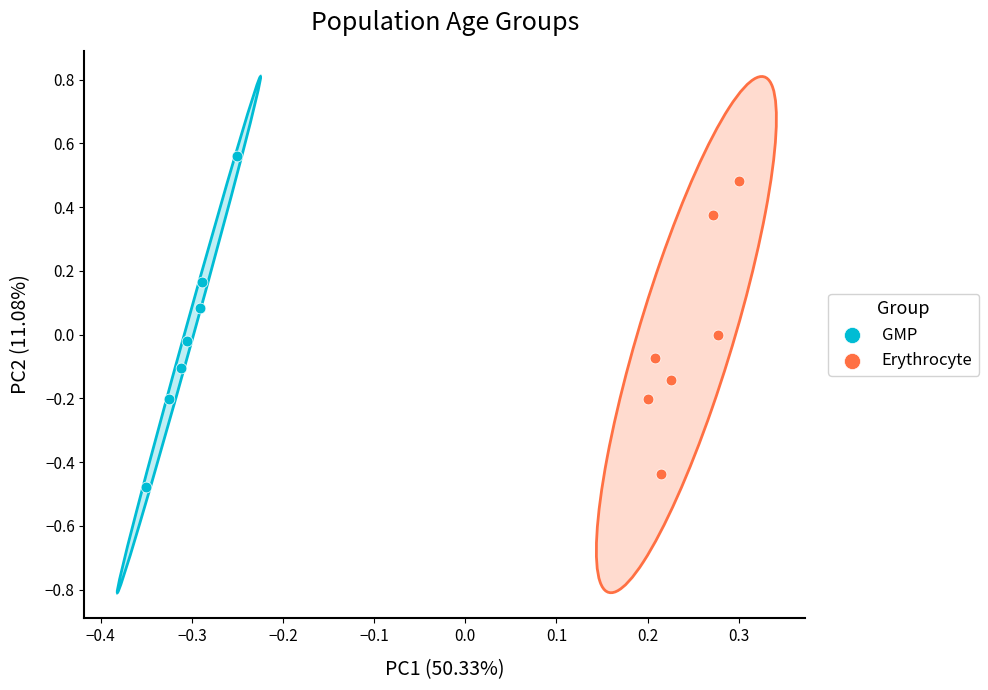

Which series has the largest Y range (max minus min)?

GMP